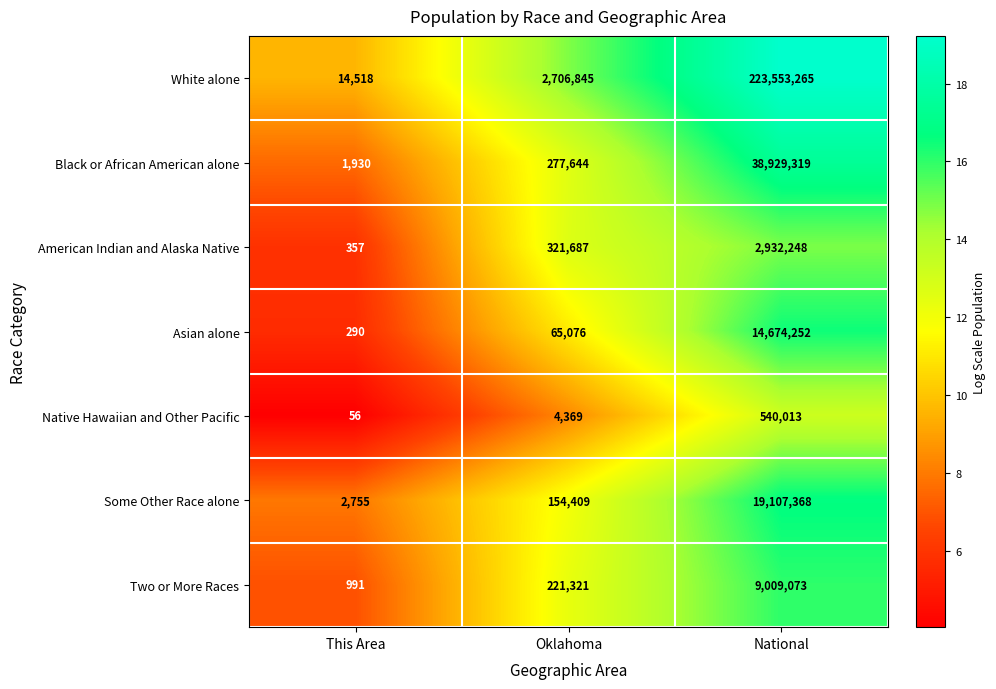

True or false: White alone has a value of 1210551 at Oklahoma.

False